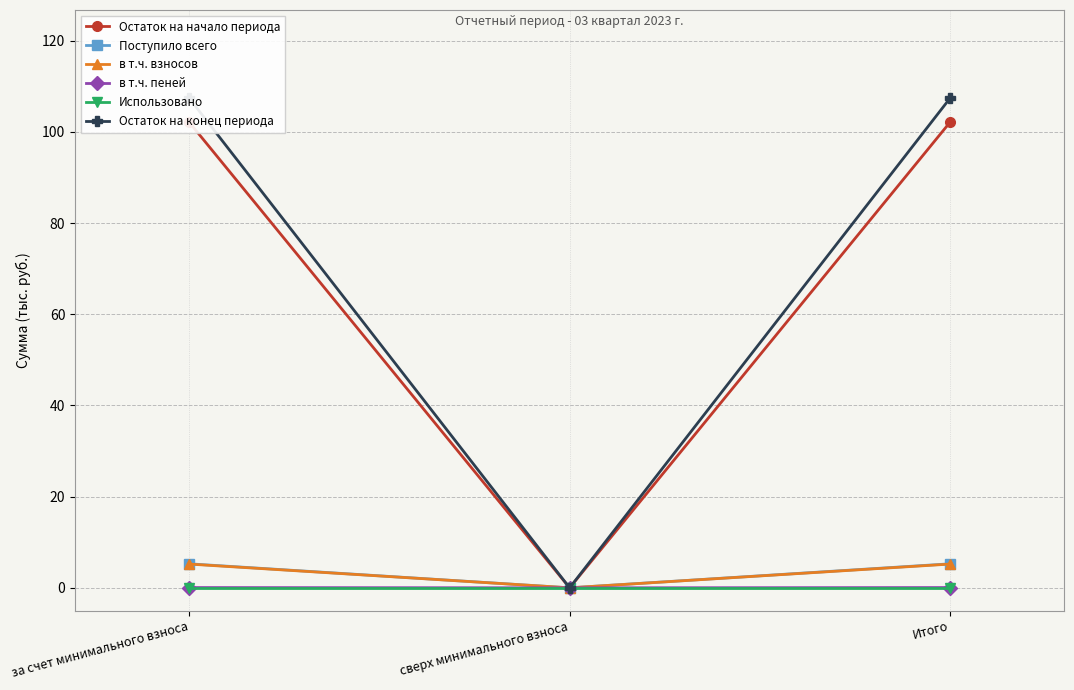

Which series has the widest spread of values?

Остаток на конец периода